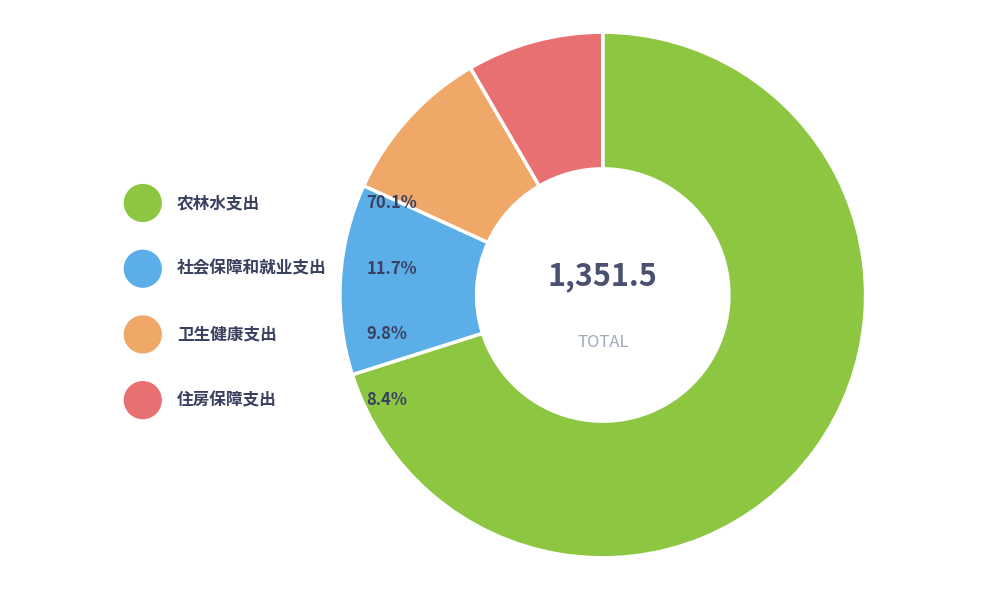

Is there any slice that represents more than half of the pie?

Yes